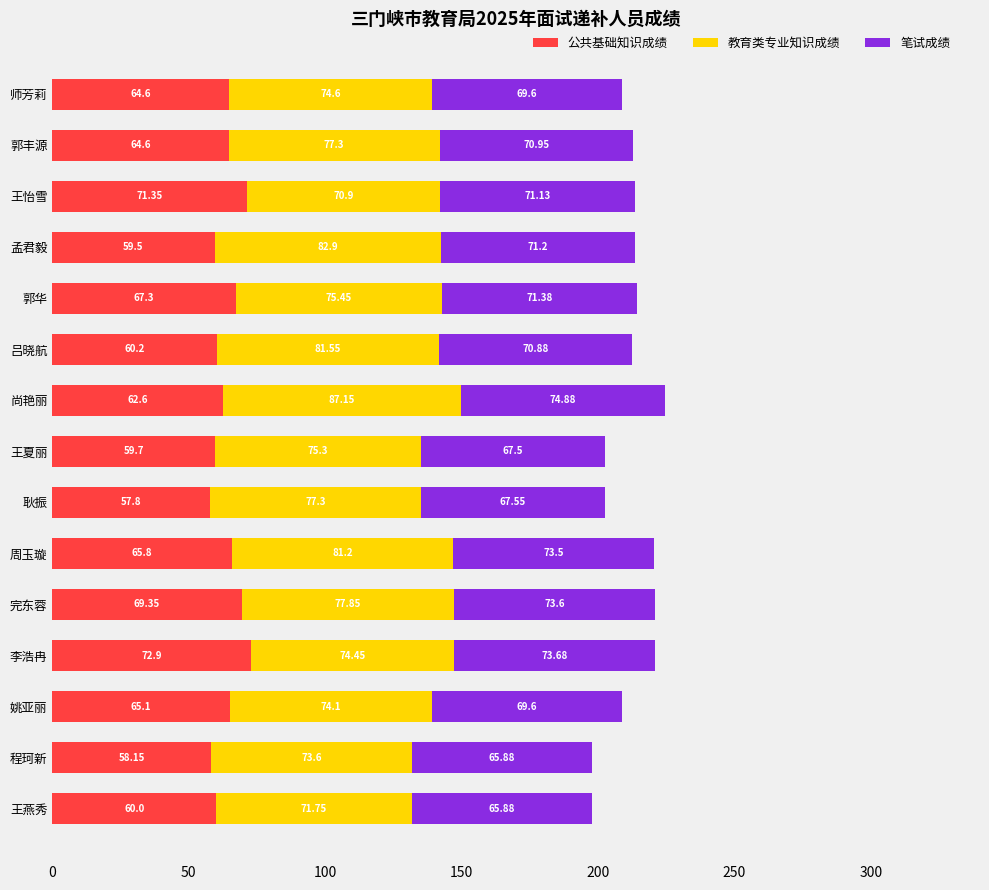

What is the average value of the 公共基础知识成绩 series?

63.9